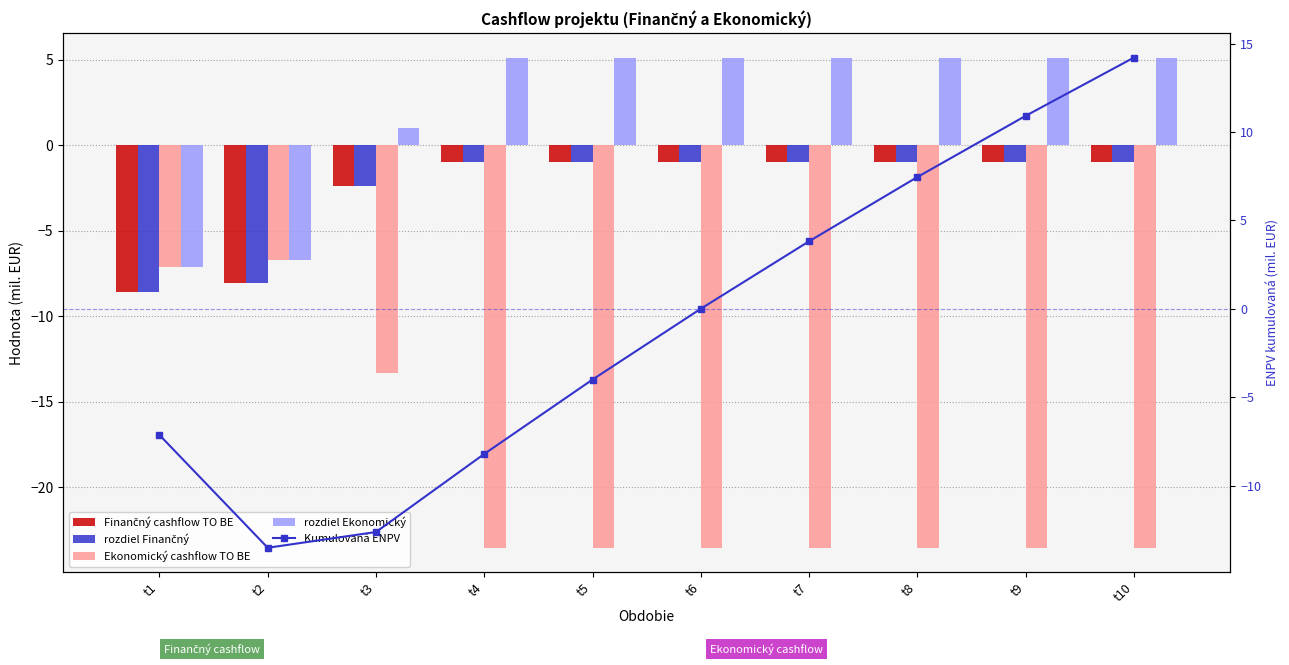

The value of rozdiel Finančný at t3 is -2.4. True or false?

True